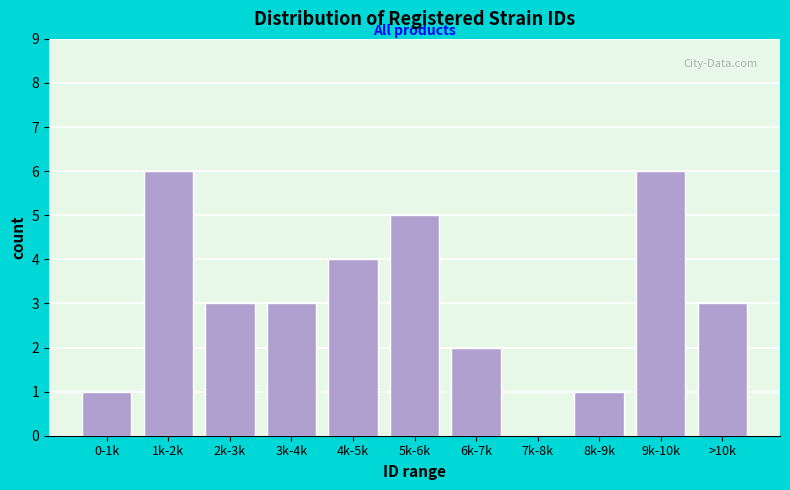

Reading left to right, transcribe all the data shown in this chart.

0-1k=1	1k-2k=6	2k-3k=3	3k-4k=3	4k-5k=4	5k-6k=5	6k-7k=2	7k-8k=0	8k-9k=1	9k-10k=6	>10k=3